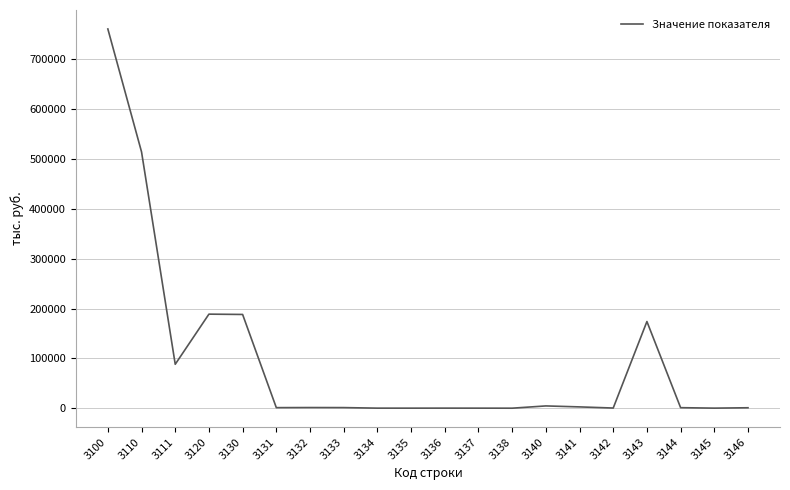

What is the difference between the maximum and minimum values?

761165